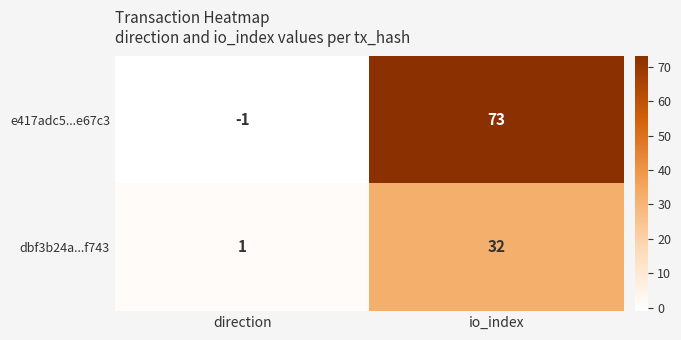

Which series has the largest total across all categories?

e417adc5...e67c3